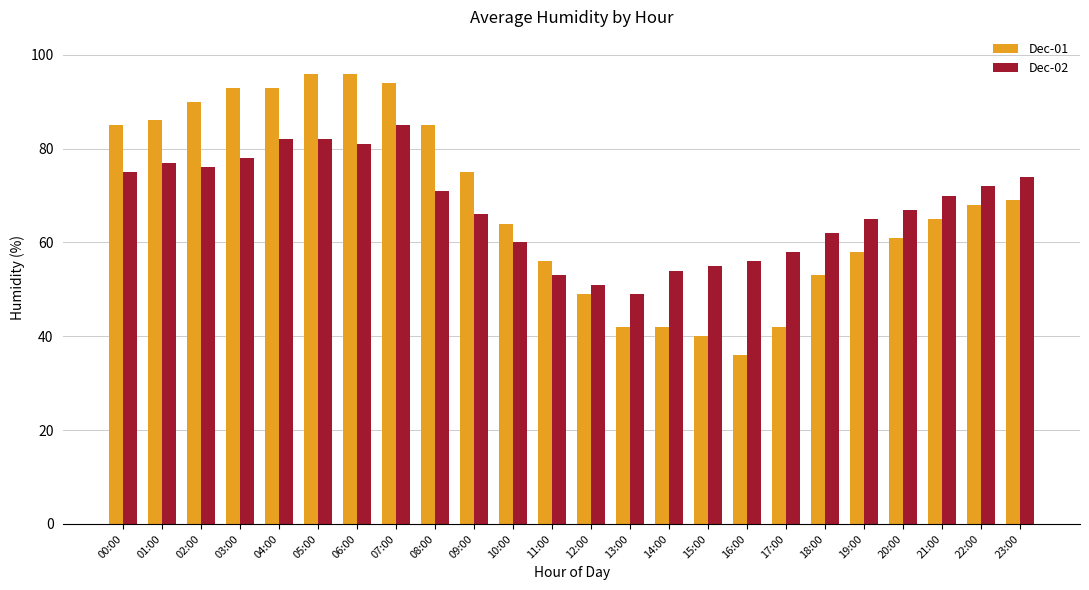

What is the lowest value of the Dec-02 series?

49